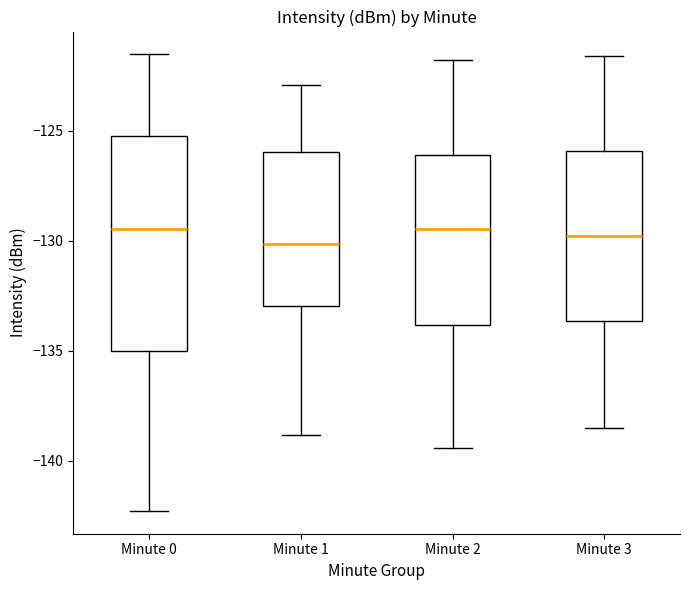

Where does the median line of the box for Minute 3 sit on the y-axis? The values are not printed on the chart, so give them approximately, as read against the axis.

-130.0